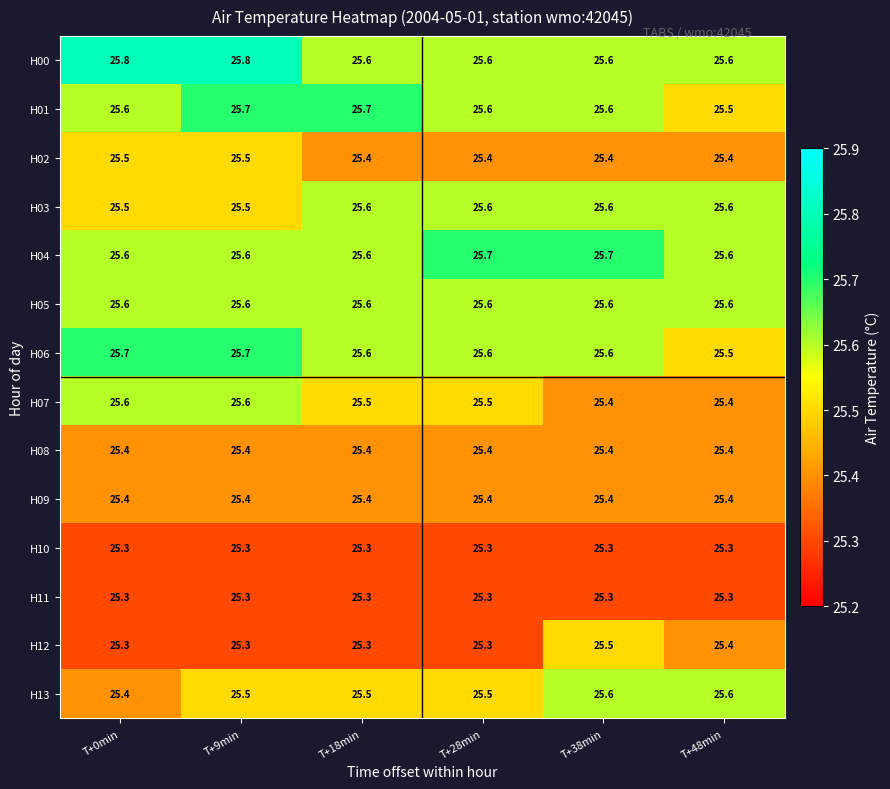

What is the sum of the H10 values at T+0min and T+48min?

50.6